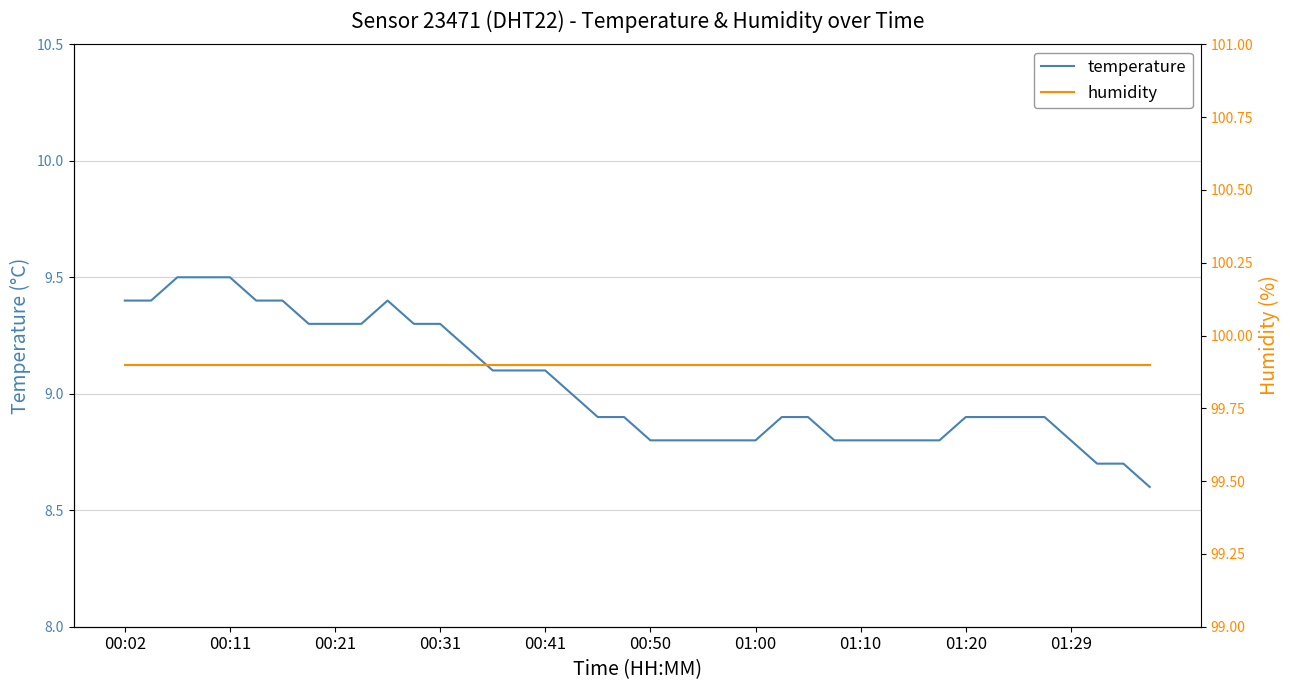

Which series has the widest spread of values?

temperature